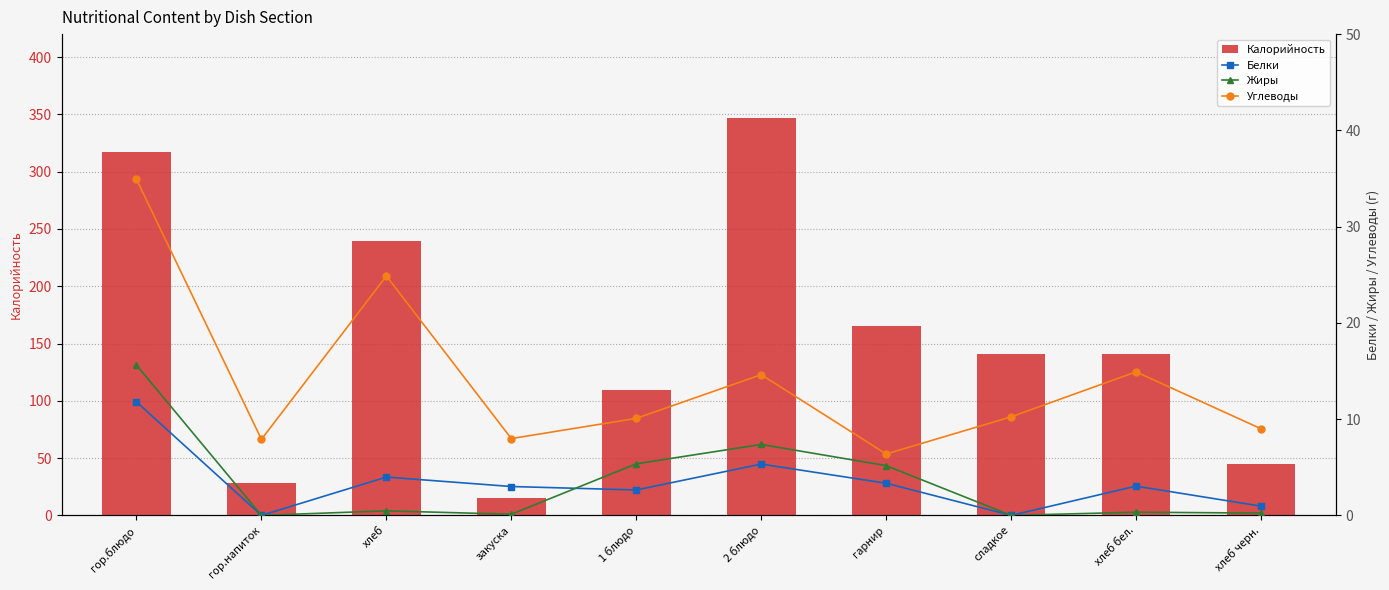

Which has a higher value, гор.блюдо or хлеб бел.?

гор.блюдо